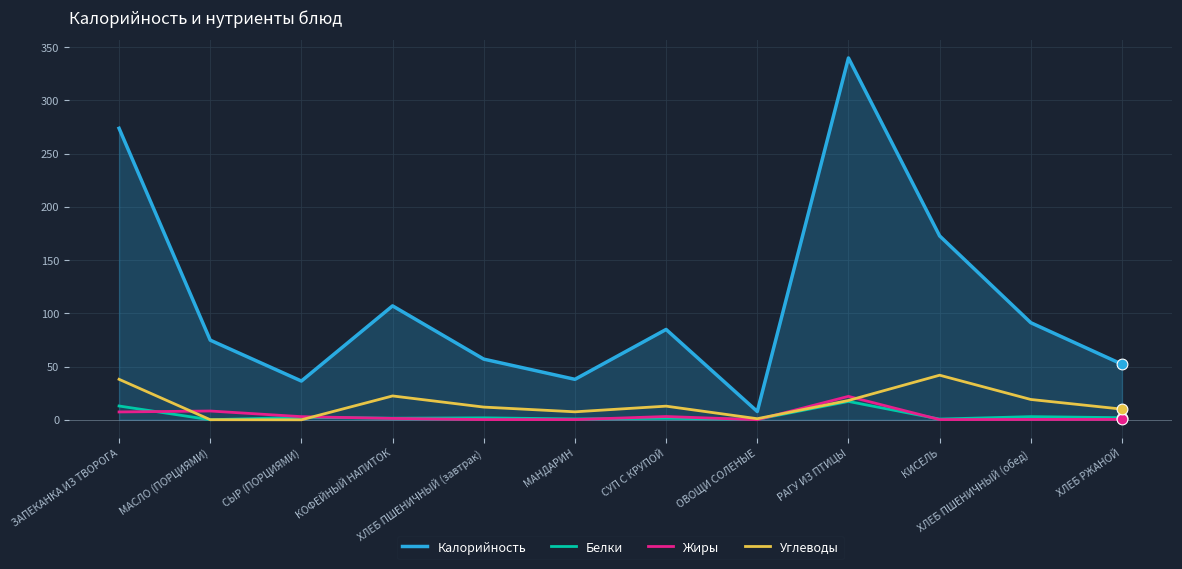

Which series has the widest spread of values?

Калорийность